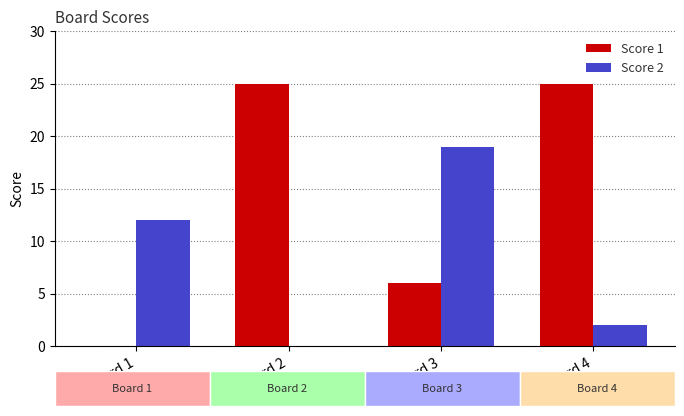

What is the maximum value shown in the chart?

25